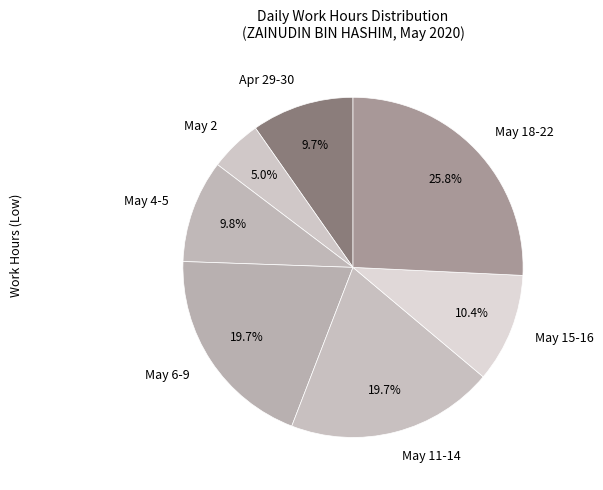

What percentage is NOT represented by May 15-16?

89.6%